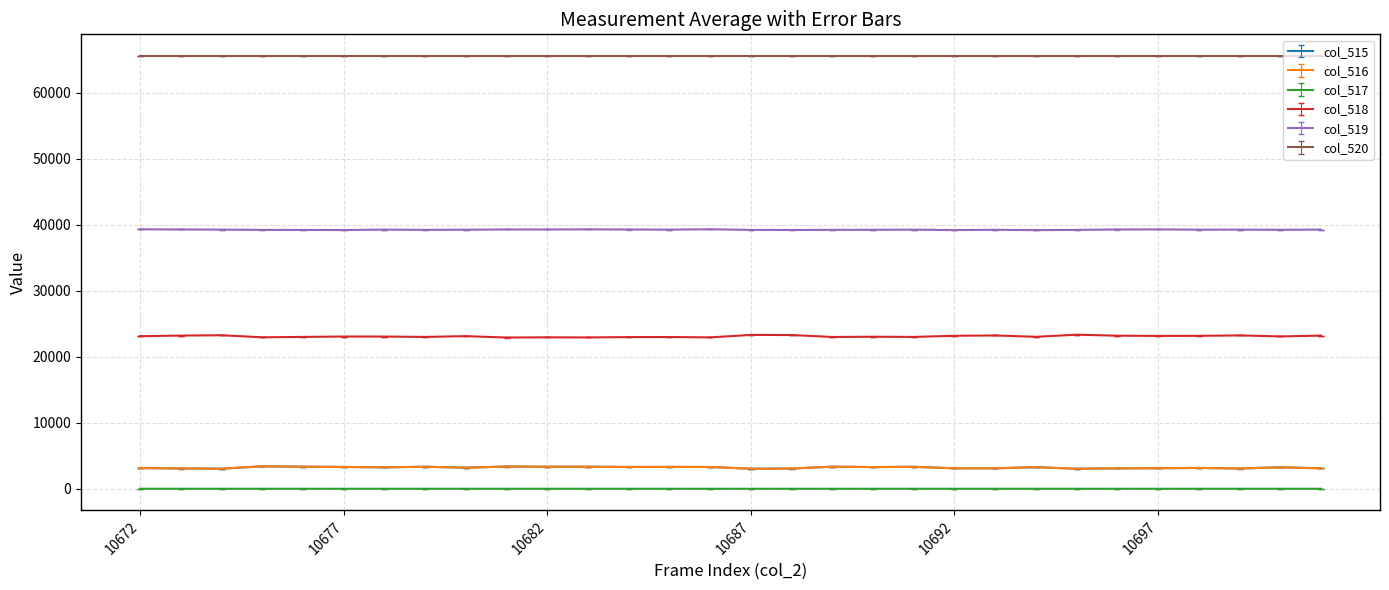

True or false: col_517 and col_515 intersect in this chart.

False